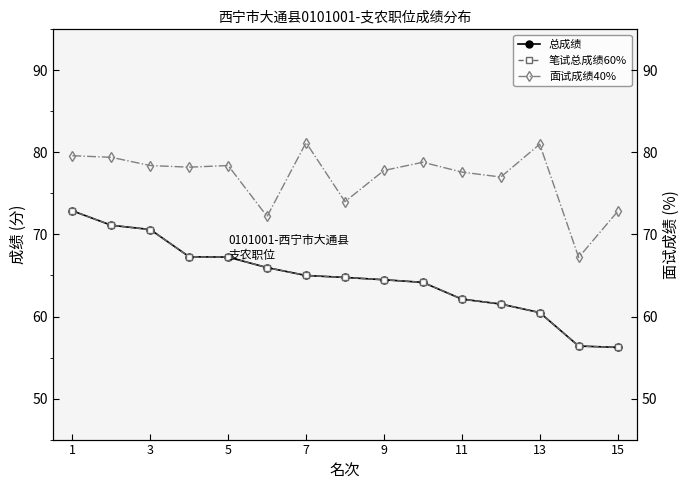

True or false: 总成绩 and 笔试总成绩60% intersect in this chart.

False